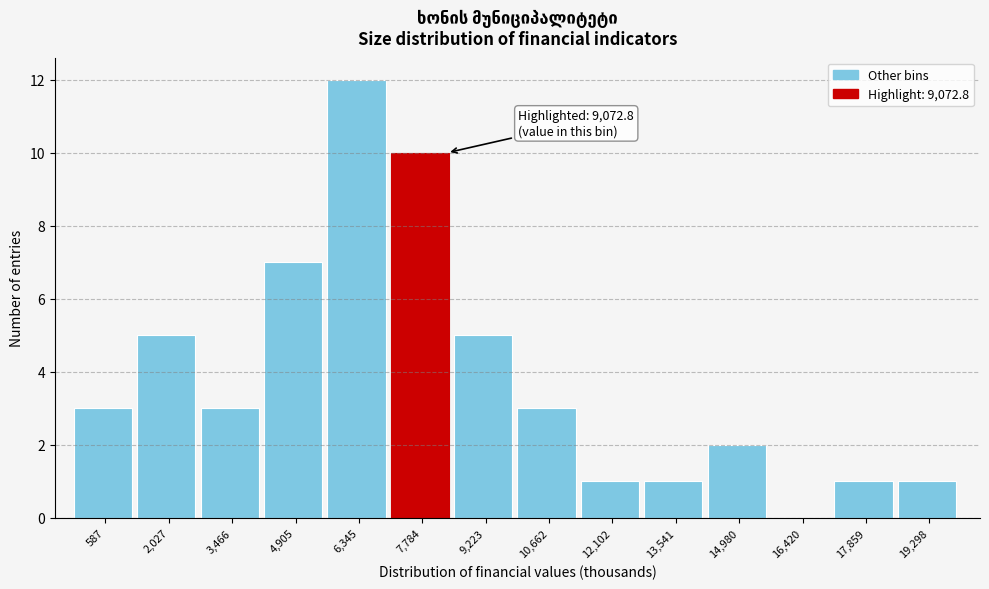

Reading right to left, extract all data points from this chart.

19,298=1	17,859=1	16,420=0	14,980=2	13,541=1	12,102=1	10,662=3	9,223=5	7,784=10	6,345=12	4,905=7	3,466=3	2,027=5	587=3